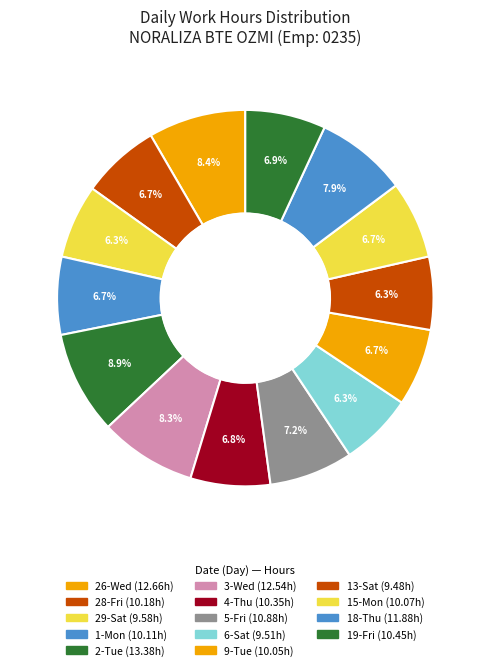

To the nearest percent, what portion does 18-Thu represent?

8%